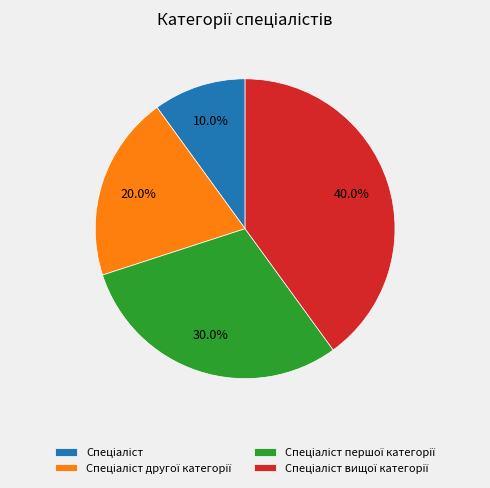

Is there a majority slice in this chart?

No